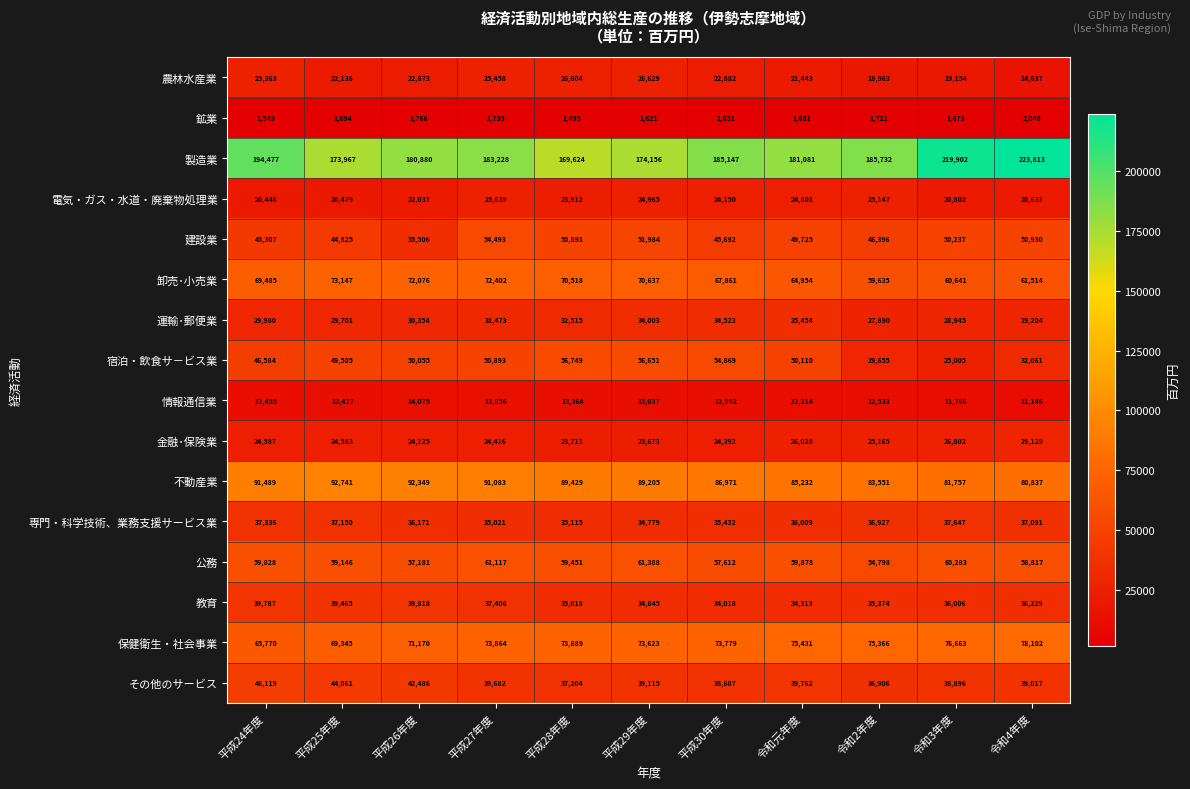

True or false: 鉱業 has a value of 1621 at 平成29年度.

True